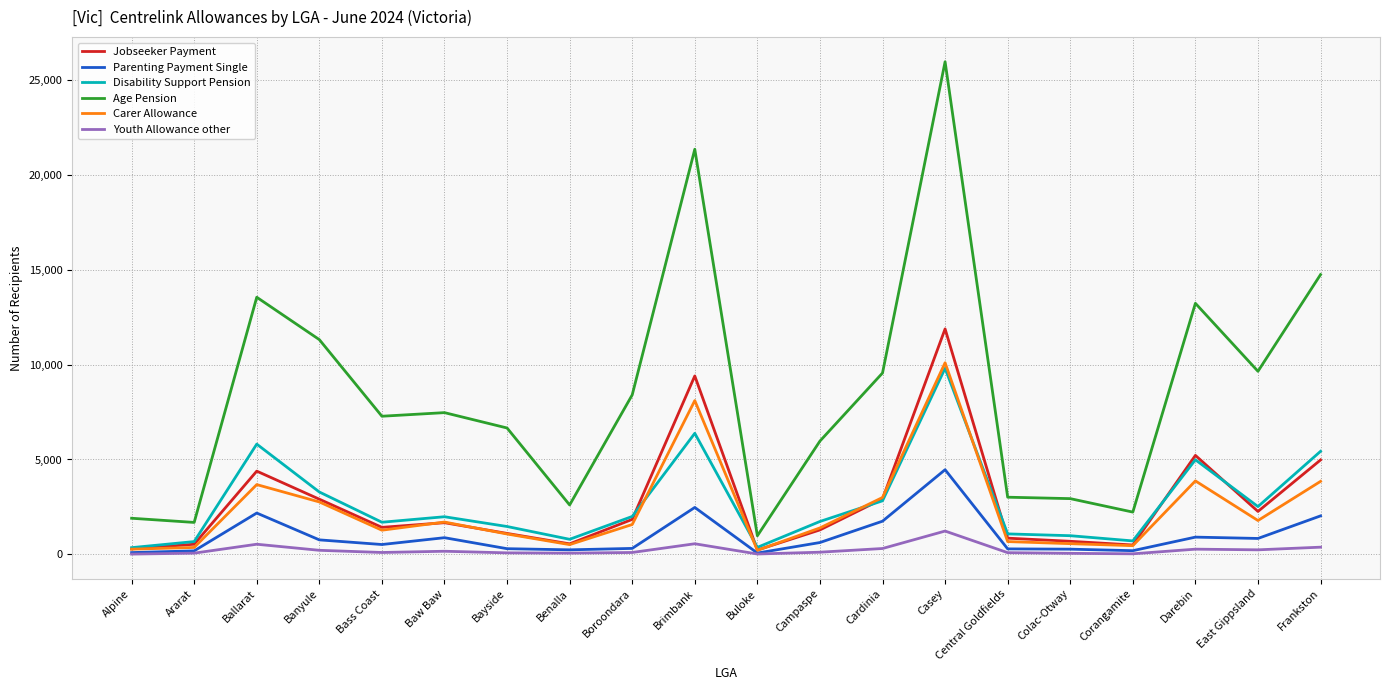

How many series are shown in this chart?

6